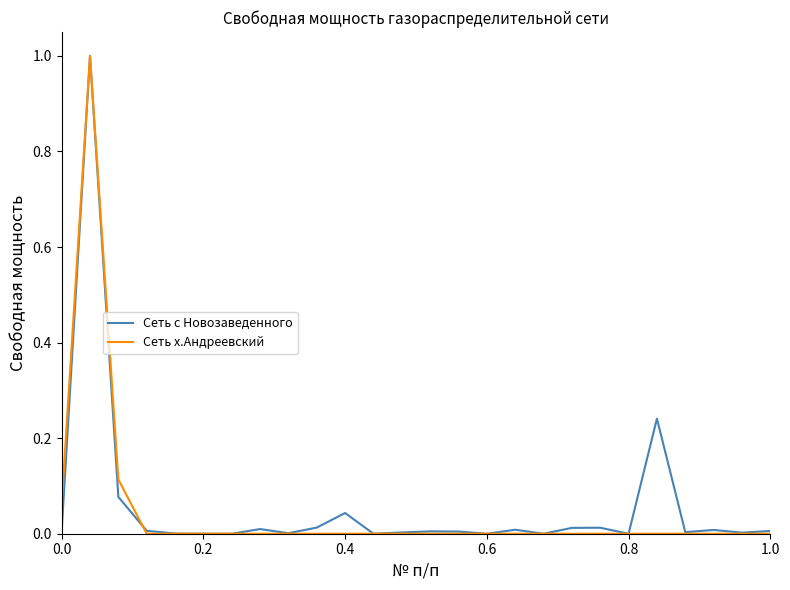

What is the greatest value displayed?

1.0